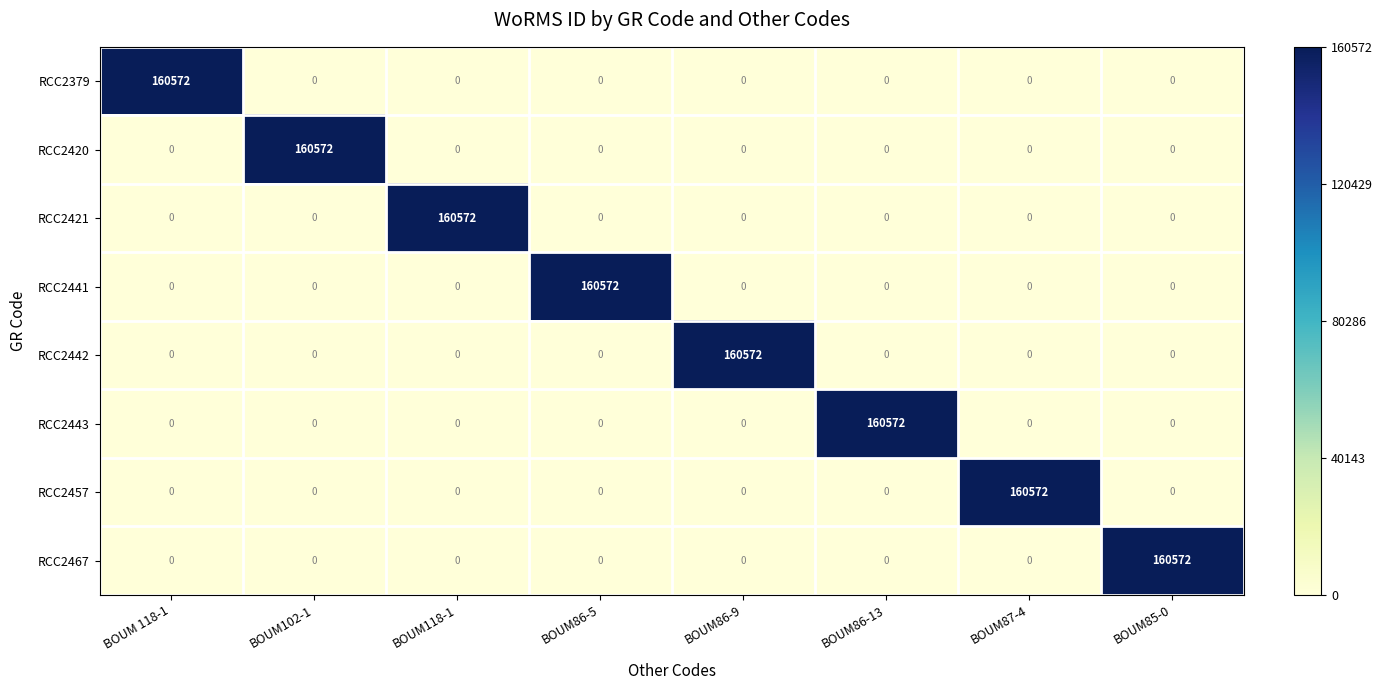

What is the spread (max minus min) of values at BOUM86-13?

160572